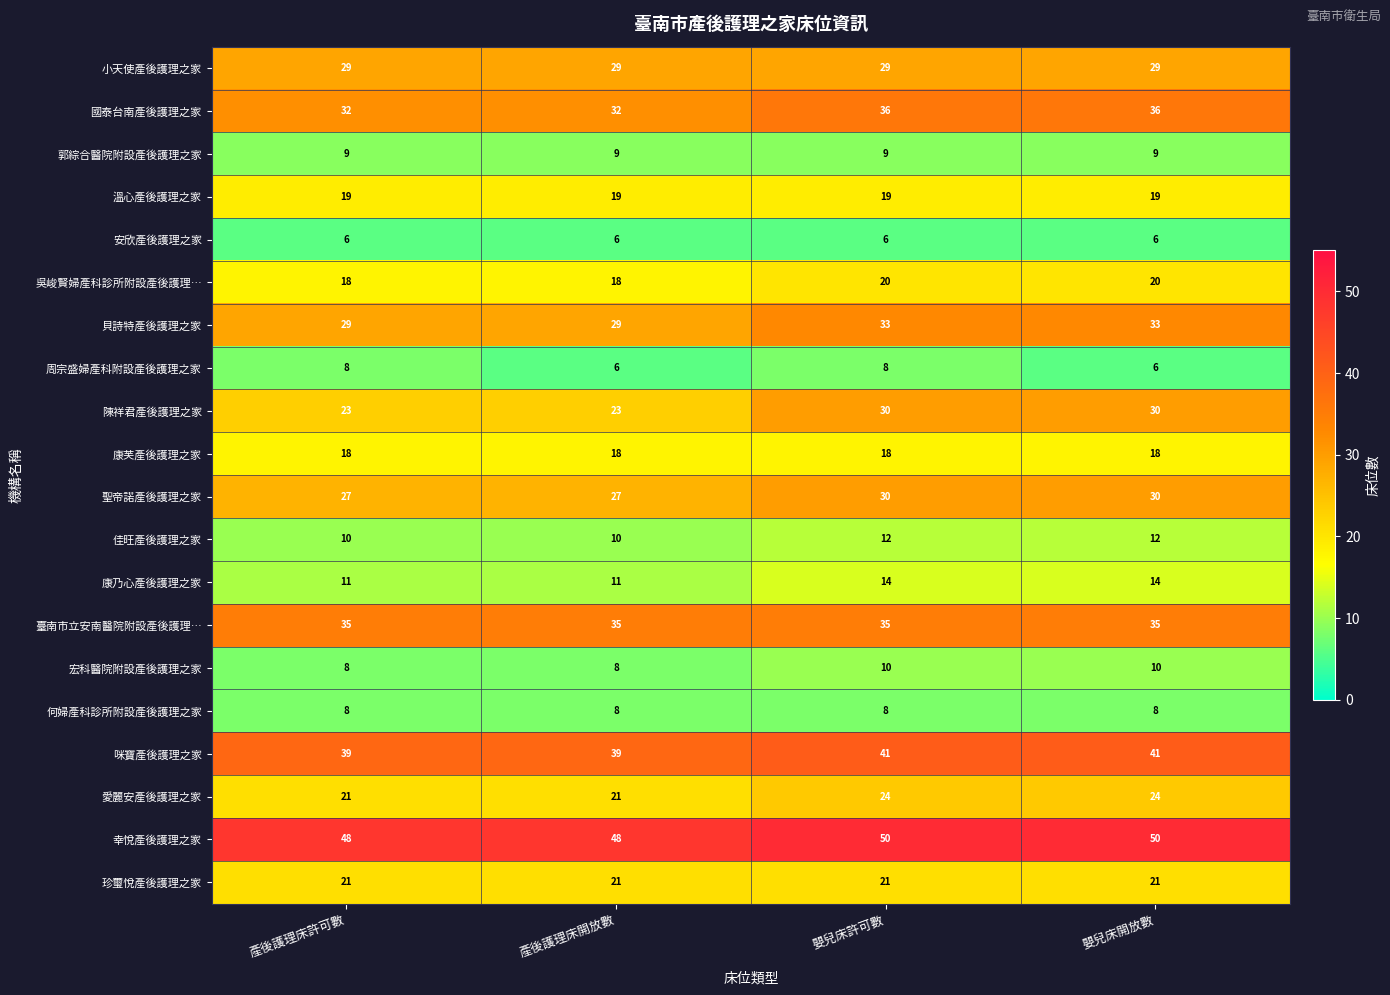

Which series has the widest spread of values?

陳祥君產後護理之家